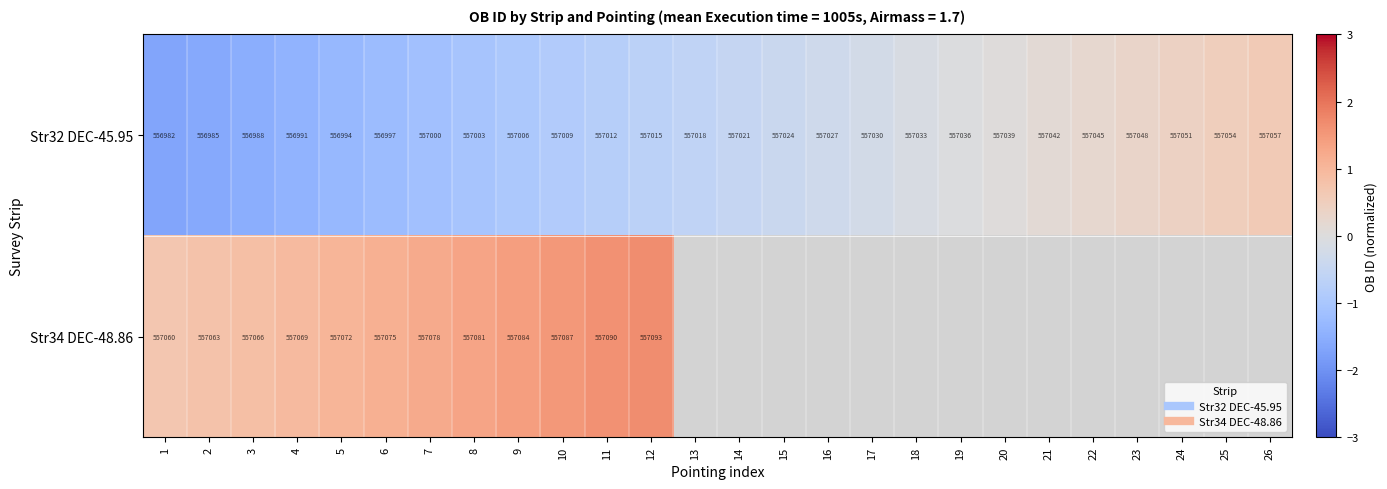

Which category has the lowest value across all series?

1